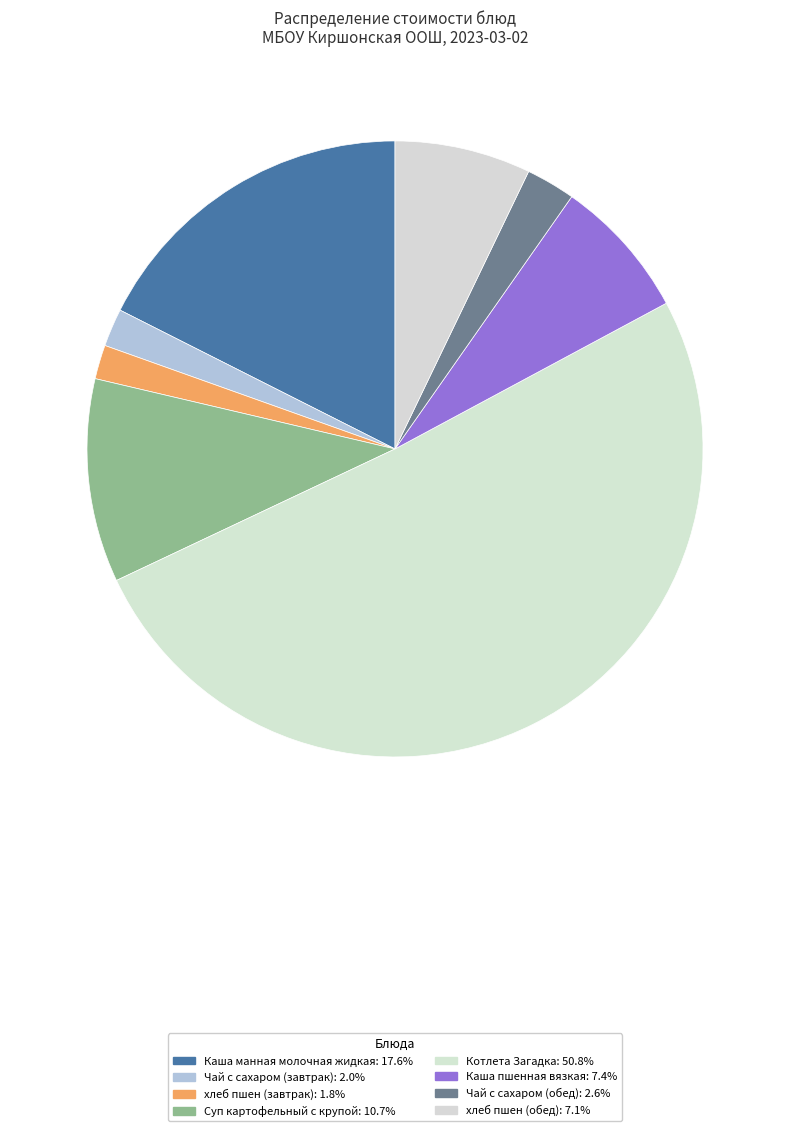

True or false: Каша пшенная вязкая accounts for 7% of the total.

True